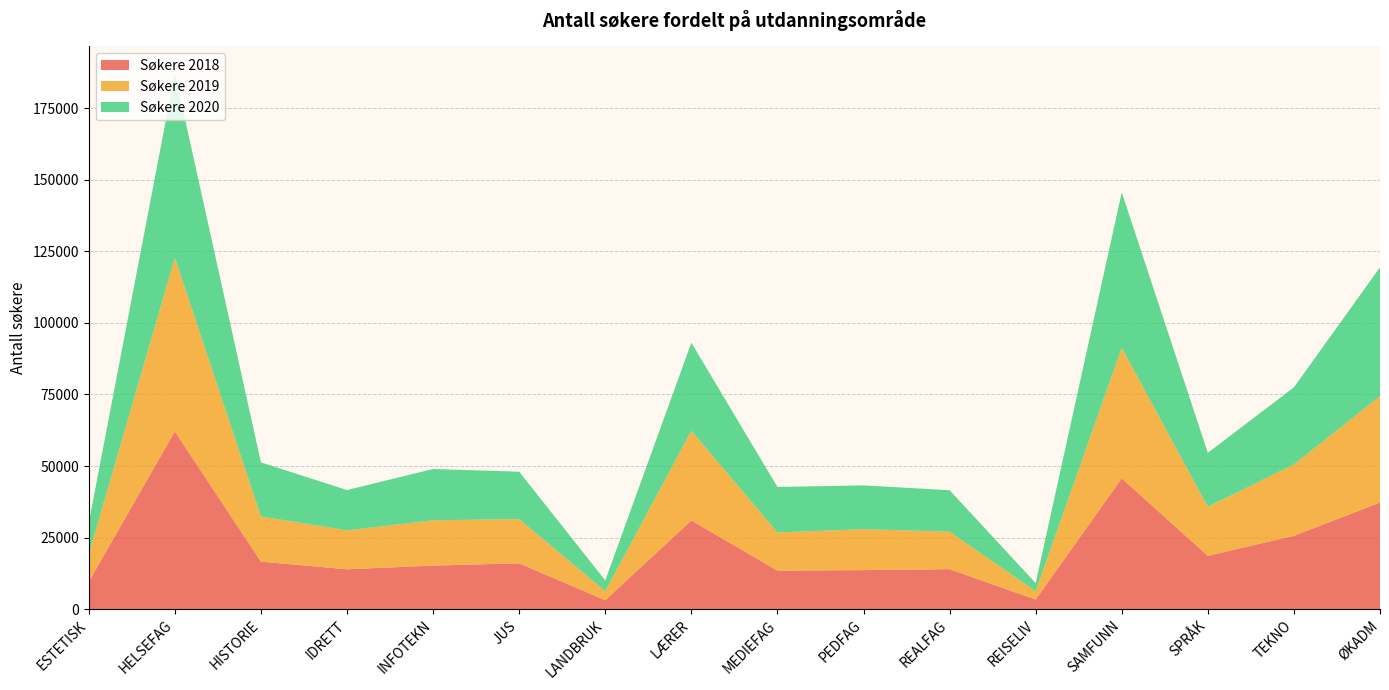

Reading right to left, what are all the values shown in this chart?

Søkere 2018: 37233	25622	18624	45698	3346	13950	13632	13453	30984	3105	16007	15201	13921	16587	62087	9599
Søkere 2019: 37188	24939	17127	45648	2901	13110	14299	13351	31361	3142	15455	15838	13591	15800	60691	9613
Søkere 2020: 45034	26949	18861	54317	2848	14482	15307	15876	30753	3789	16547	17933	14096	18893	64488	10934